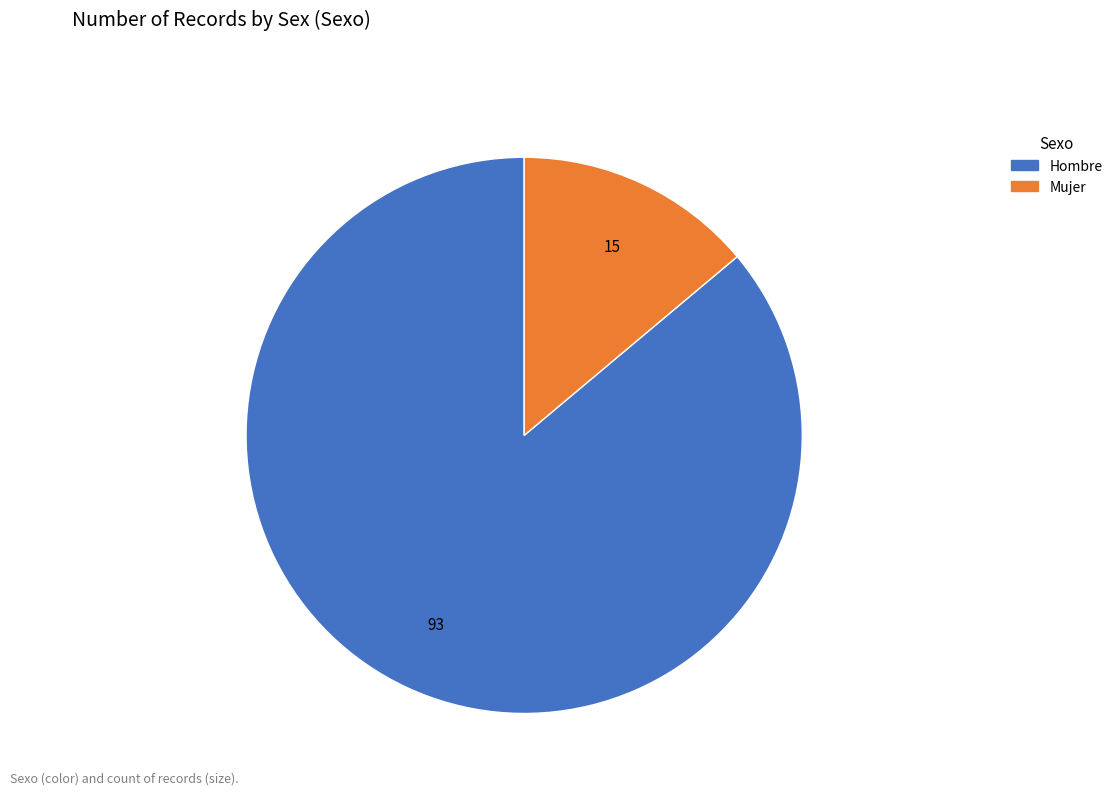

Is there a majority slice in this chart?

Yes